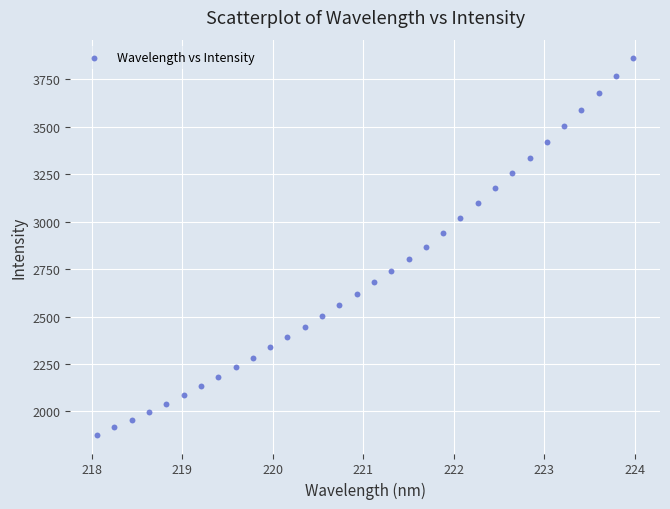

What is the range of Y values (max minus min)?

1982.8